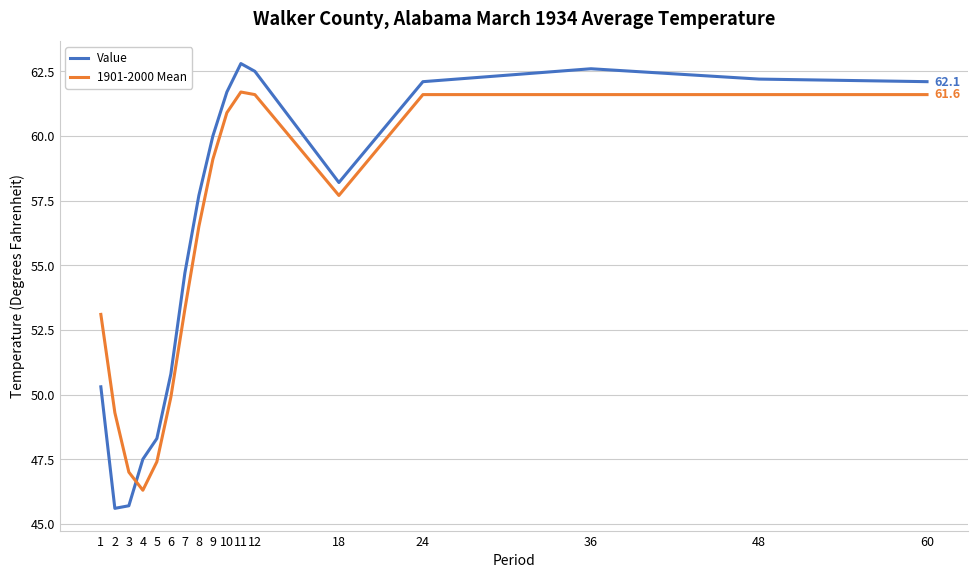

How many intersections are there between Value and 1901-2000 Mean?

1